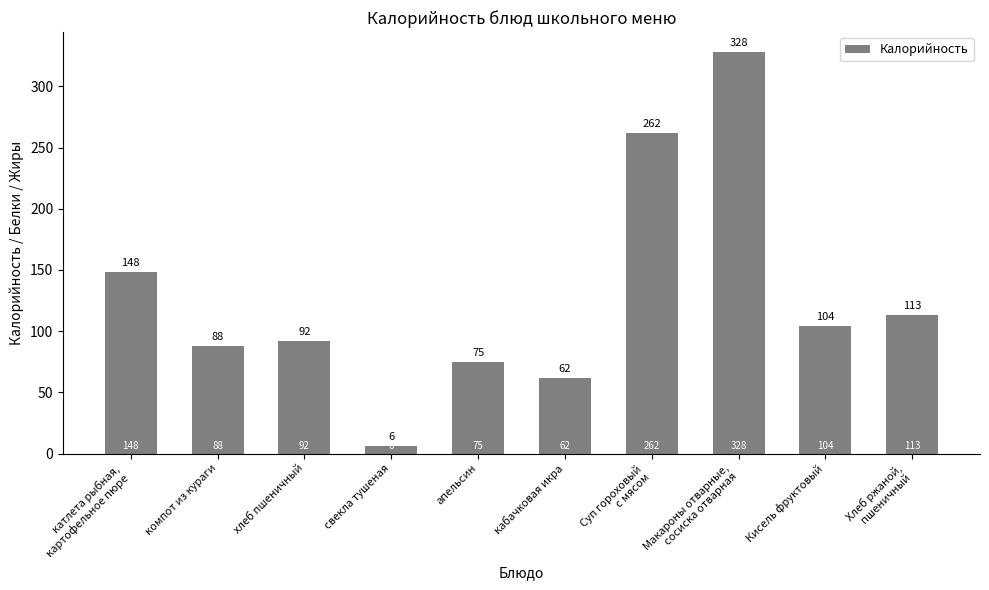

What is the sum of all values?

1278